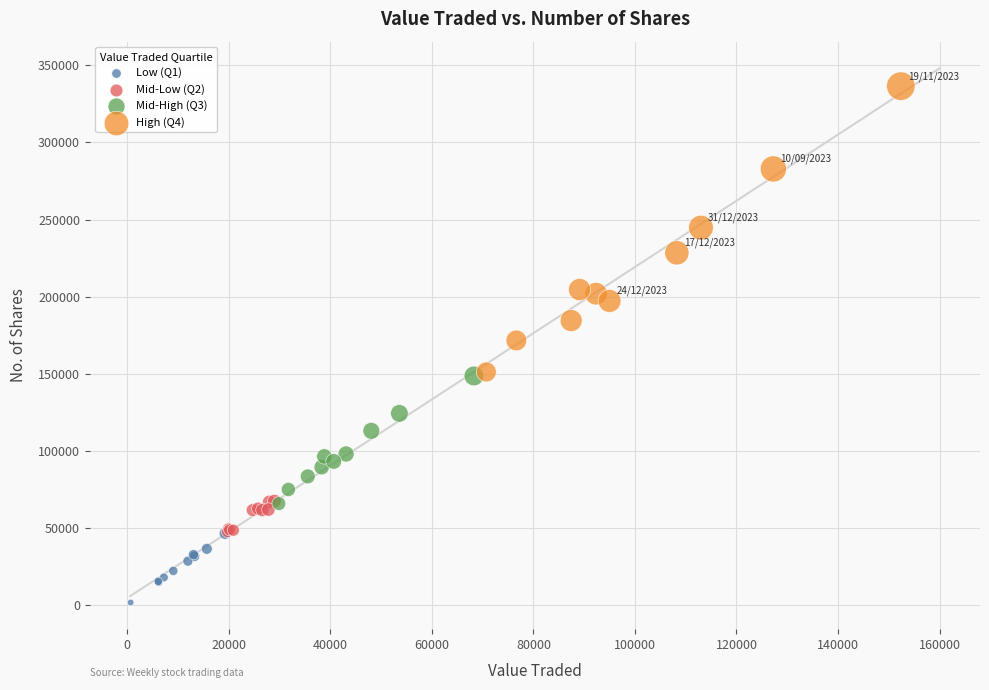

Which series contains the highest Y value?

High (Q4)